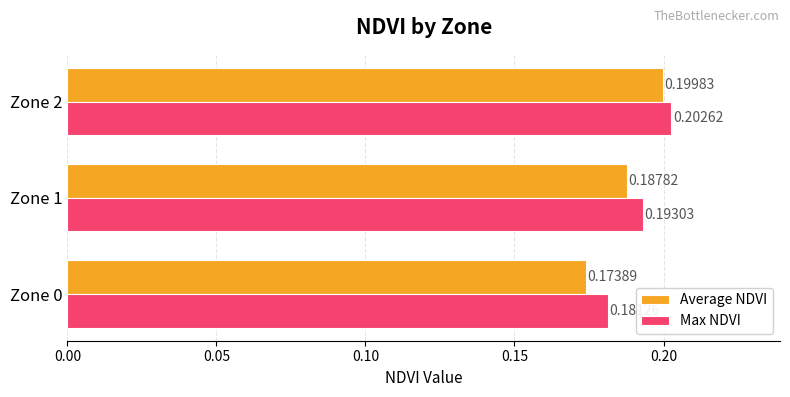

Rank the categories by Average NDVI value from highest to lowest.

Zone 2, Zone 1, Zone 0